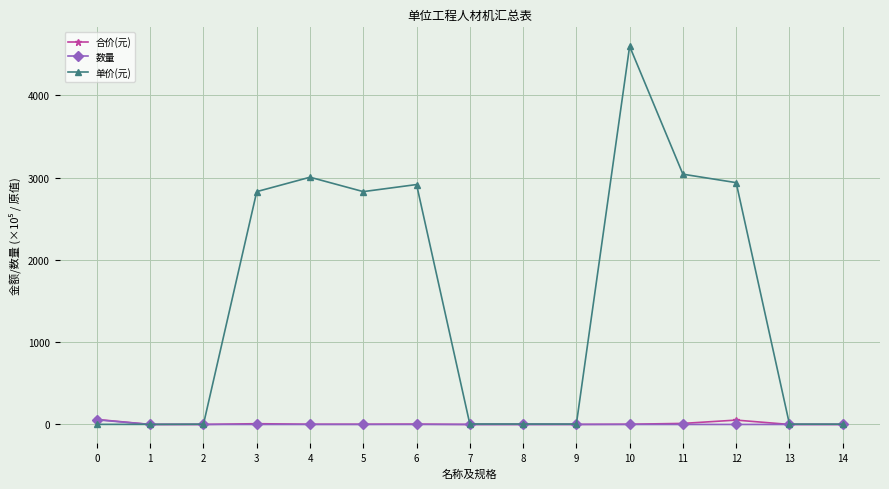

How many data points in 合价(元) are less than 2?

7